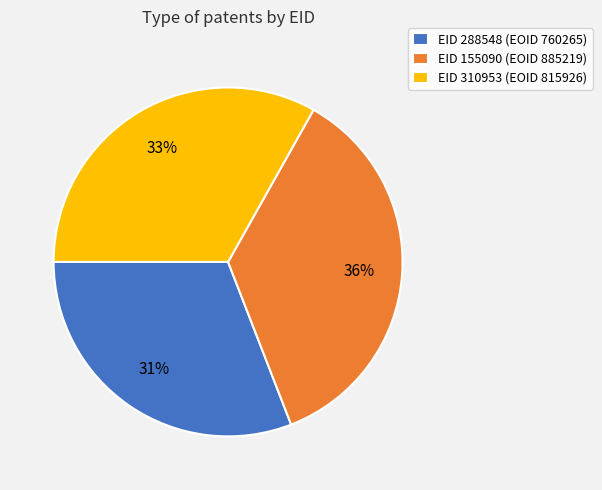

Count the number of slices in the pie.

3